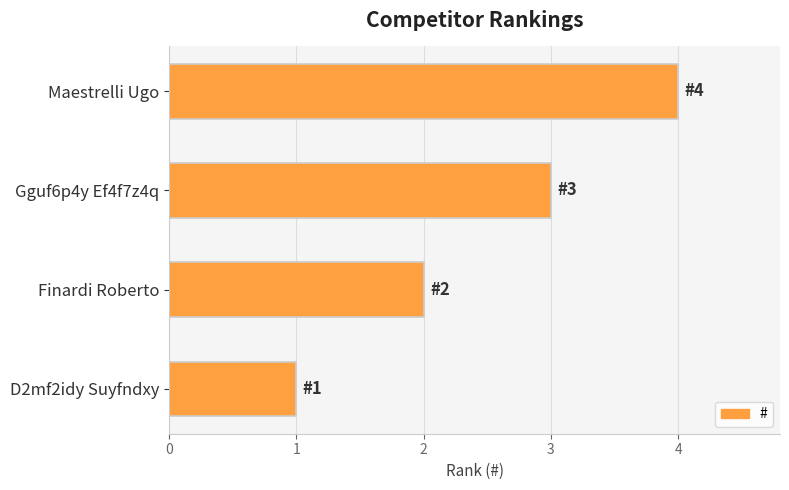

How many data points are less than 3?

2